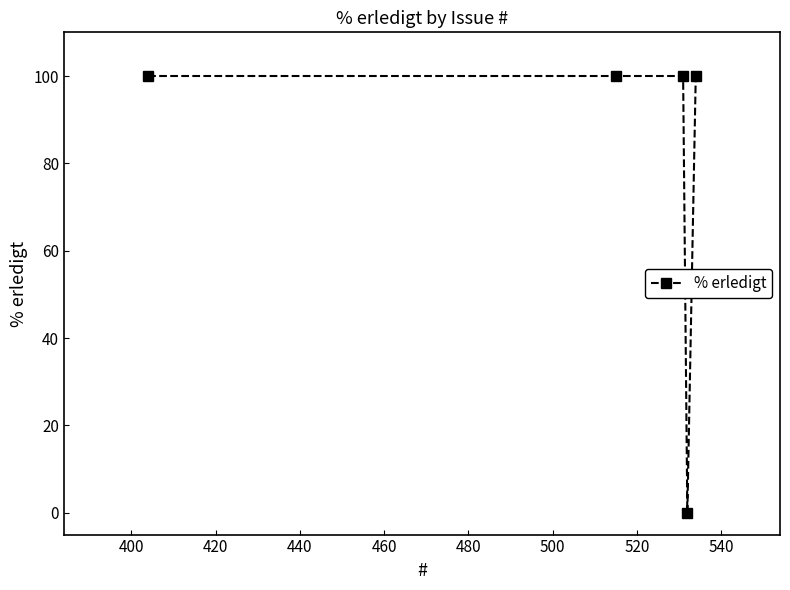

What is the greatest value displayed?

100